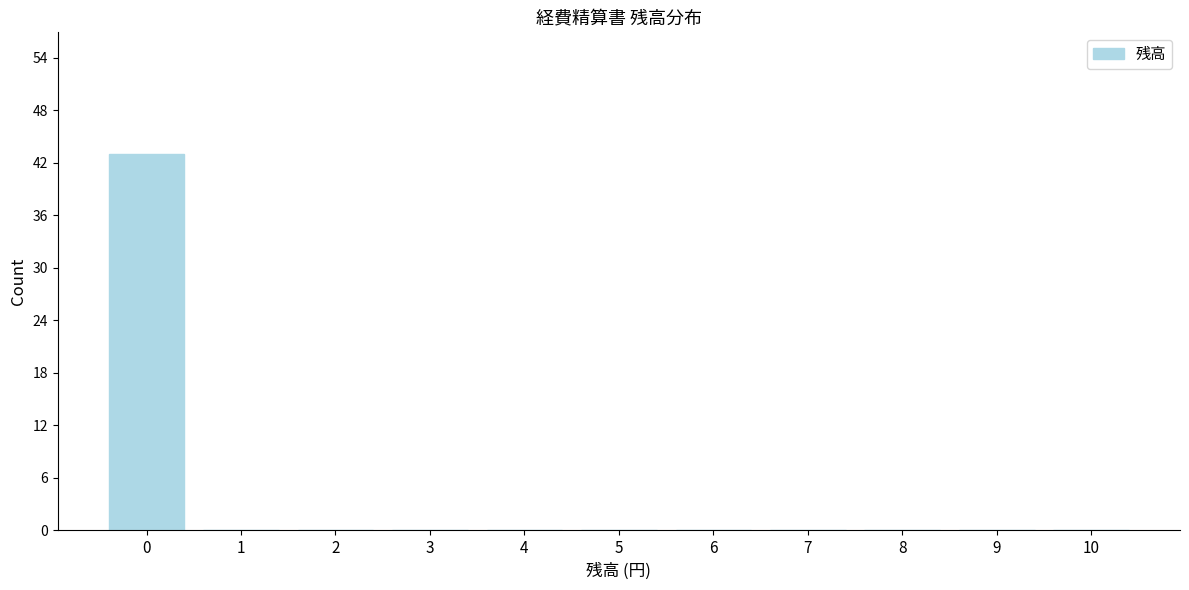

Reading left to right, transcribe this chart: for each bar, give the range it covers on the x-axis and its height. The values are not printed on the chart, so give them approximately, as read against the axis.

-0.5 to 0.5: 43
0.5 to 1.5: 0
1.5 to 2.5: 0
2.5 to 3.5: 0
3.5 to 4.5: 0
4.5 to 5.5: 0
5.5 to 6.5: 0
6.5 to 7.5: 0
7.5 to 8.5: 0
8.5 to 9.5: 0
9.5 to 10.5: 0